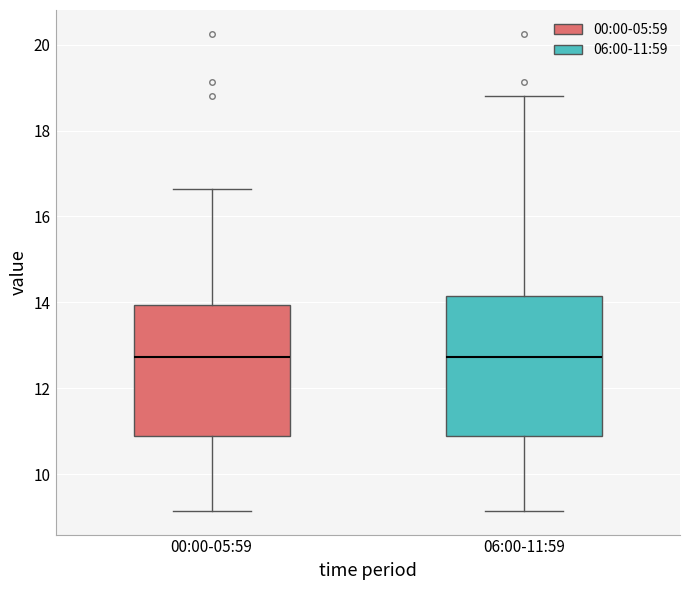

Where is the lower edge of the box for 06:00-11:59 on the y-axis? The values are not printed on the chart, so give them approximately, as read against the axis.

11.0